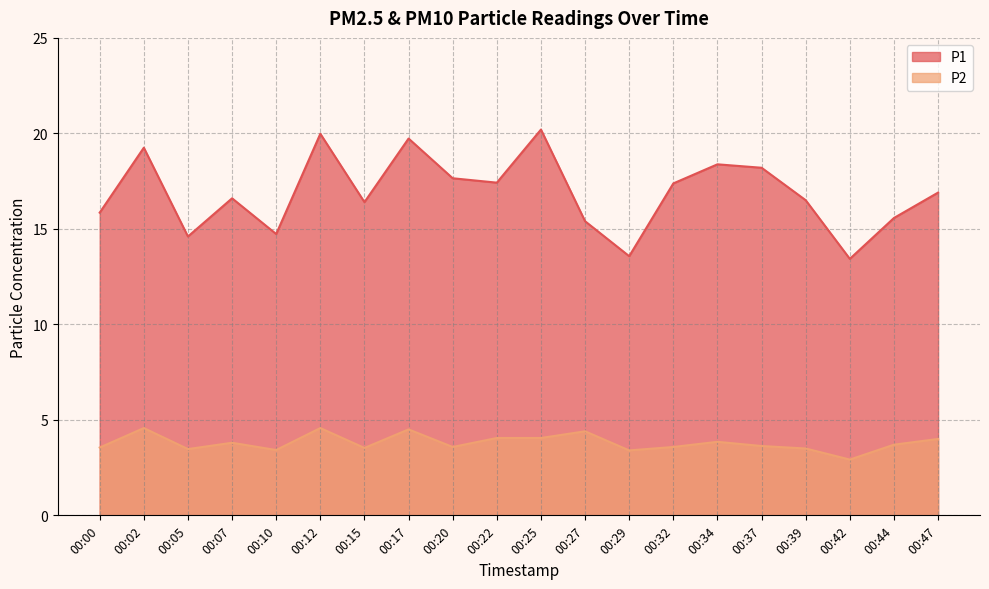

True or false: P2 and P1 intersect in this chart.

False